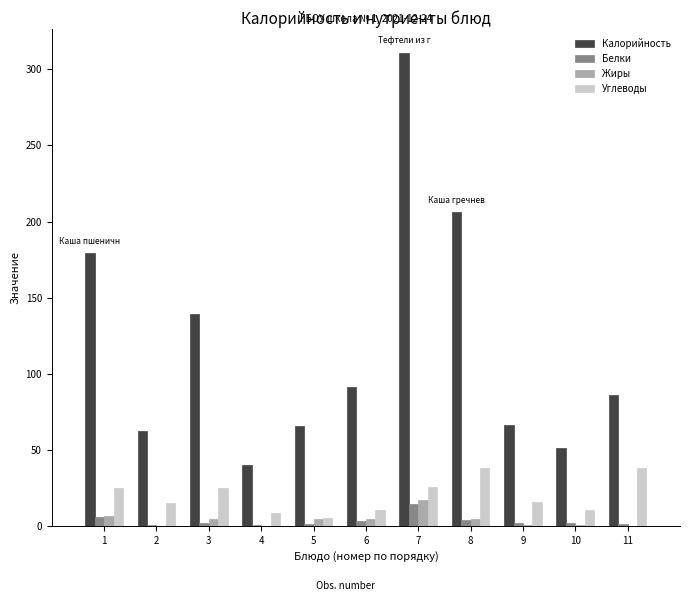

What is the sum of all Жиры values?

41.8